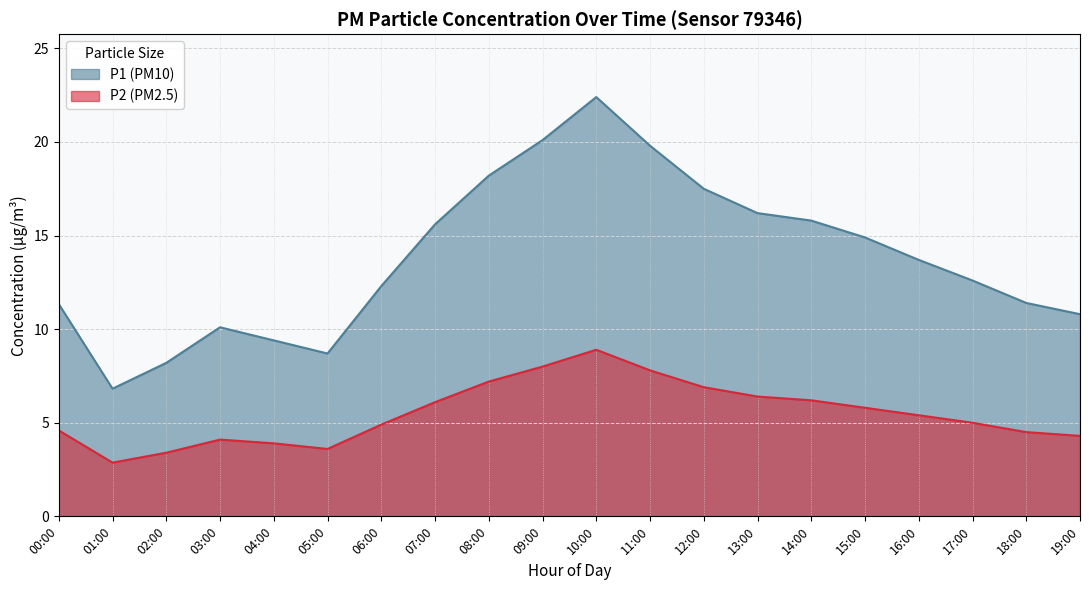

What is the difference between the maximum and minimum values in the P1 series?

15.6